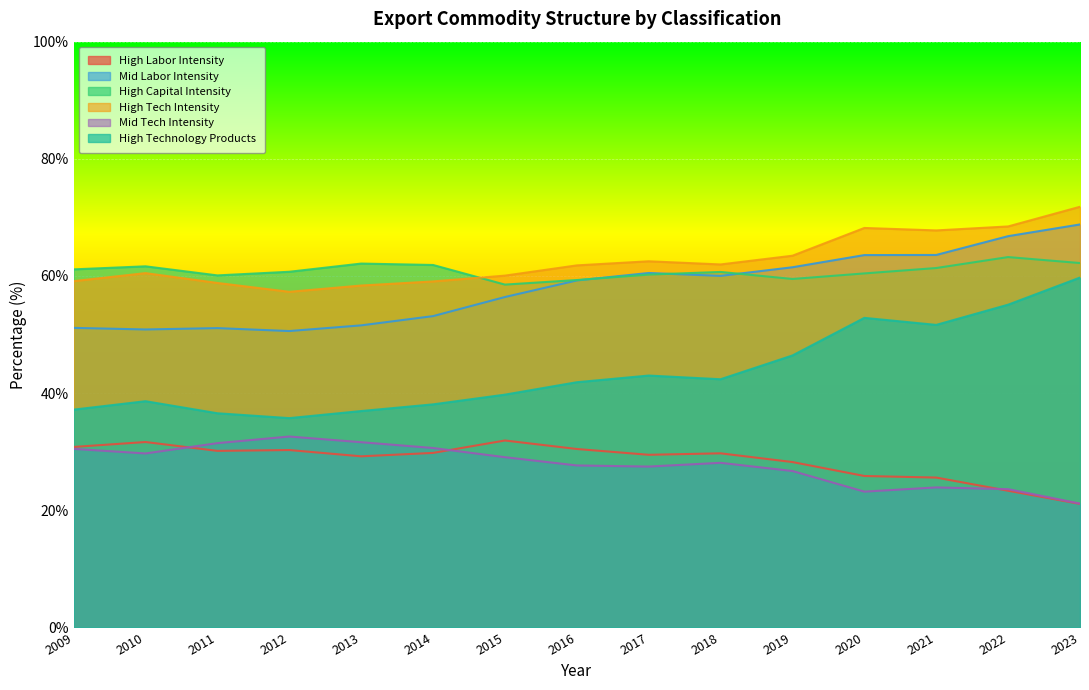

List the series in order of their peak value, highest first.

High Tech Intensity, Mid Labor Intensity, High Capital Intensity, High Technology Products, Mid Tech Intensity, High Labor Intensity